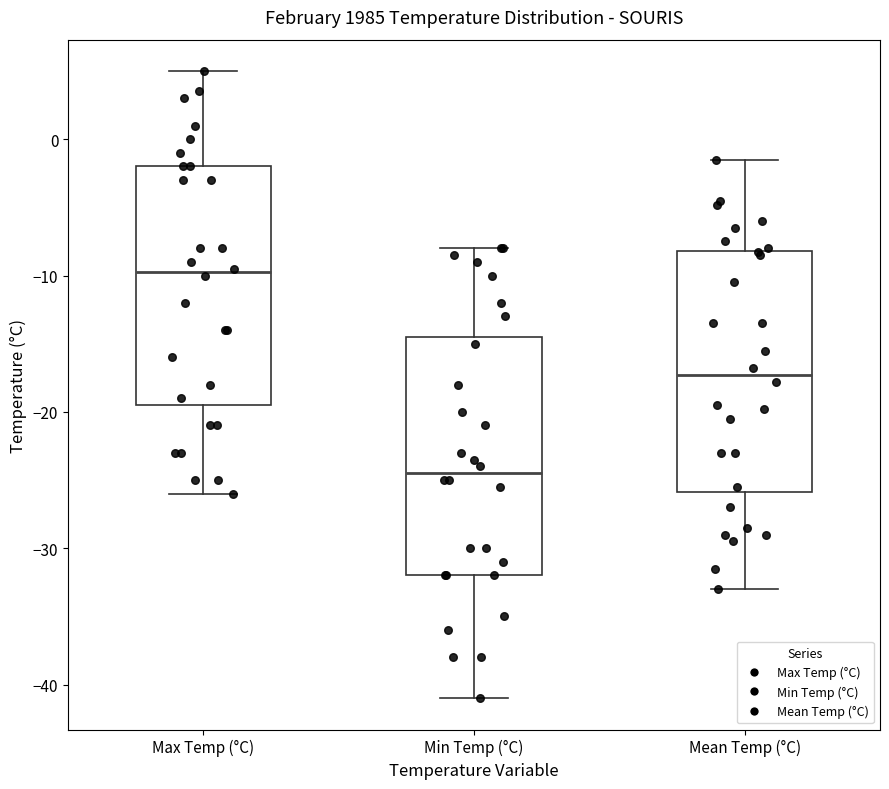

Reading left to right, read every box against the y-axis: the position of its median line, the range the box covers, and the ends of its whiskers. The values are not printed on the chart, so give them approximately, as read against the axis.

Max Temp (°C): median -10, box -19 to -2, whiskers -26 to 5
Min Temp (°C): median -24, box -32 to -14, whiskers -41 to -8
Mean Temp (°C): median -17, box -26 to -8, whiskers -33 to -1